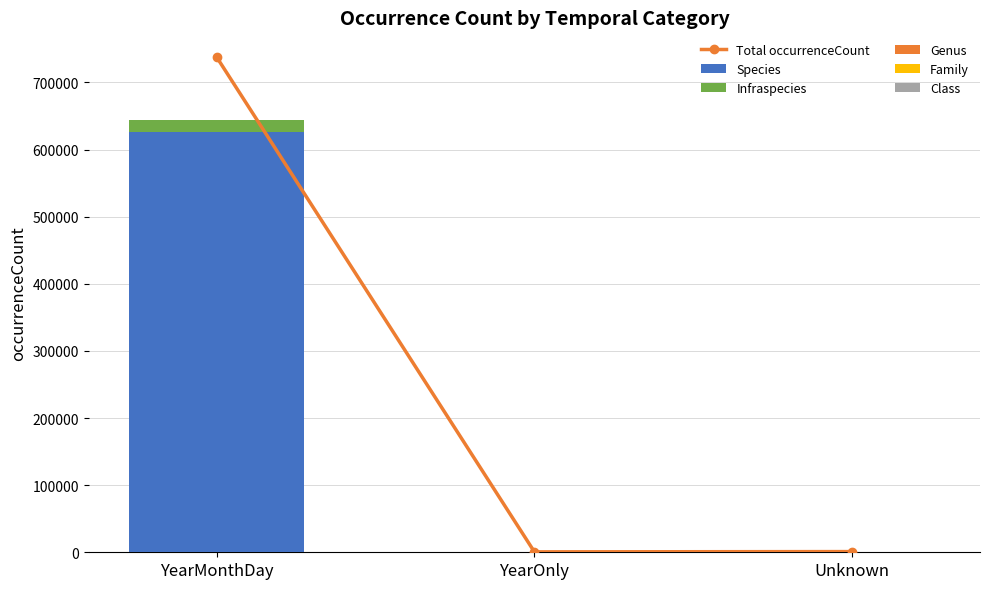

How many data points in Infraspecies are less than 93?

1